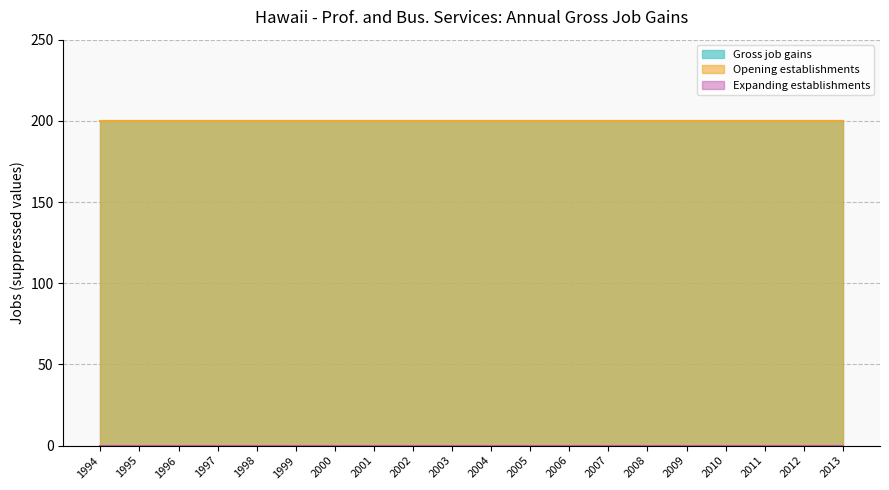

The value of Opening establishments at 2001 is 200. True or false?

True